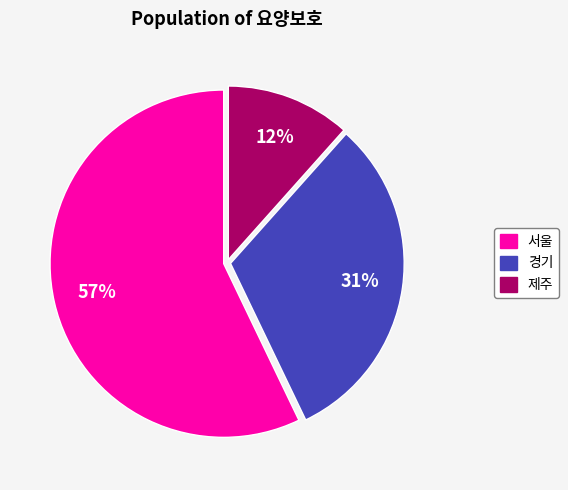

Between 서울 and 제주, which is larger?

서울